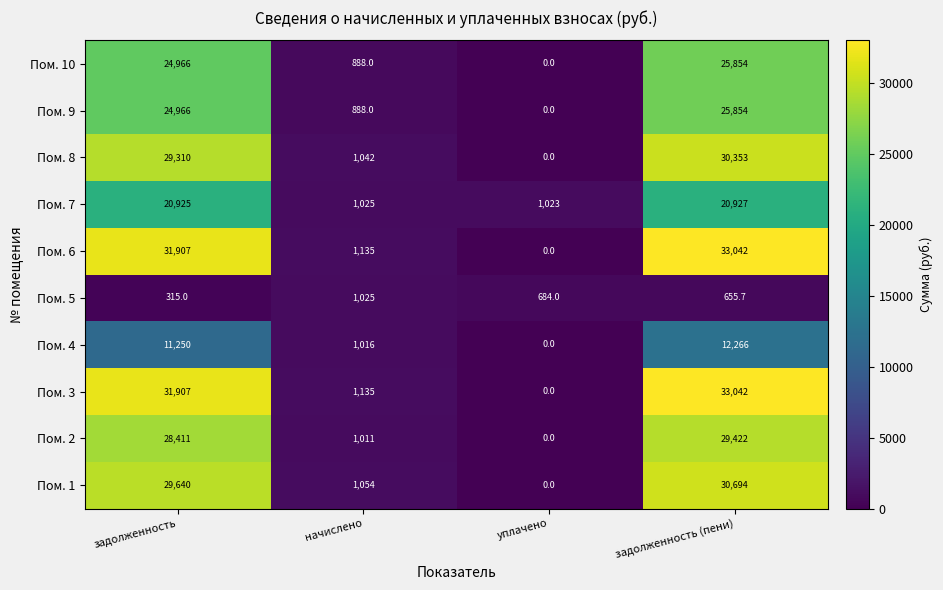

Is it true that Пом. 6 equals 17323.9 at уплачено?

False